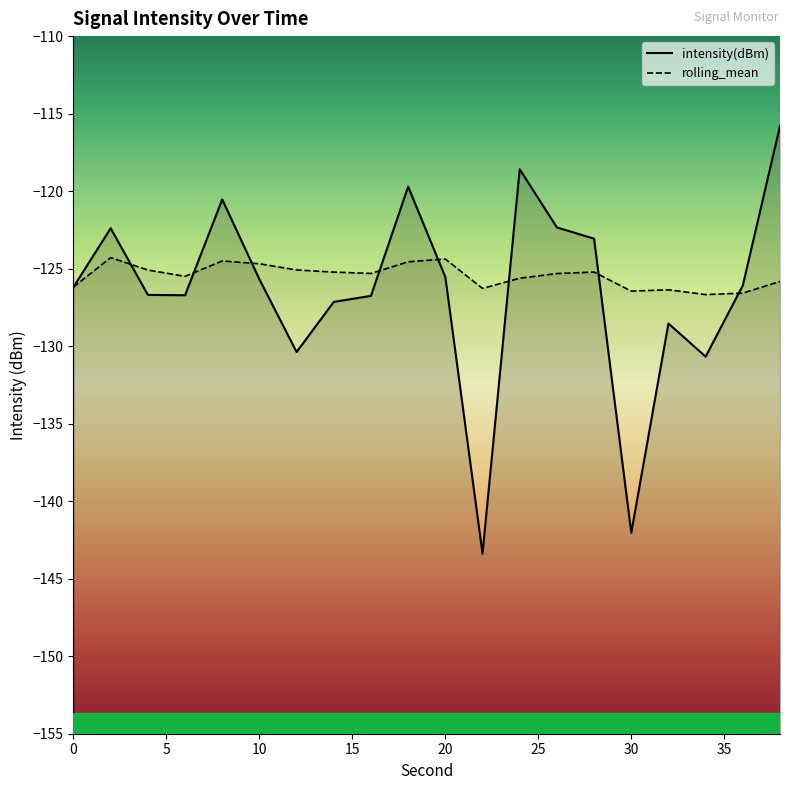

Where do intensity(dBm) and rolling_mean first cross each other?

2 and 4